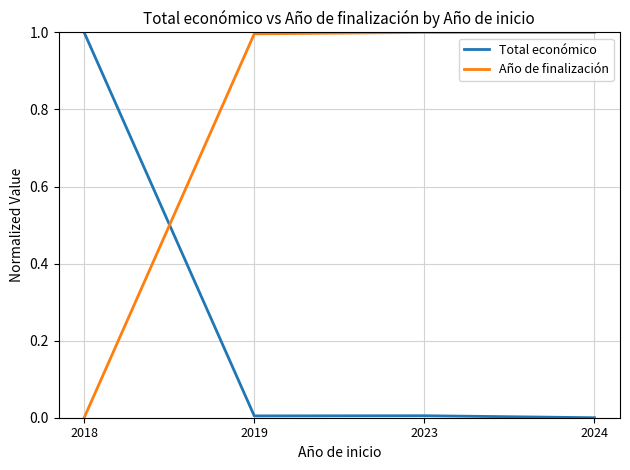

Rank the series by their average value, from highest to lowest.

Año de finalización, Total económico